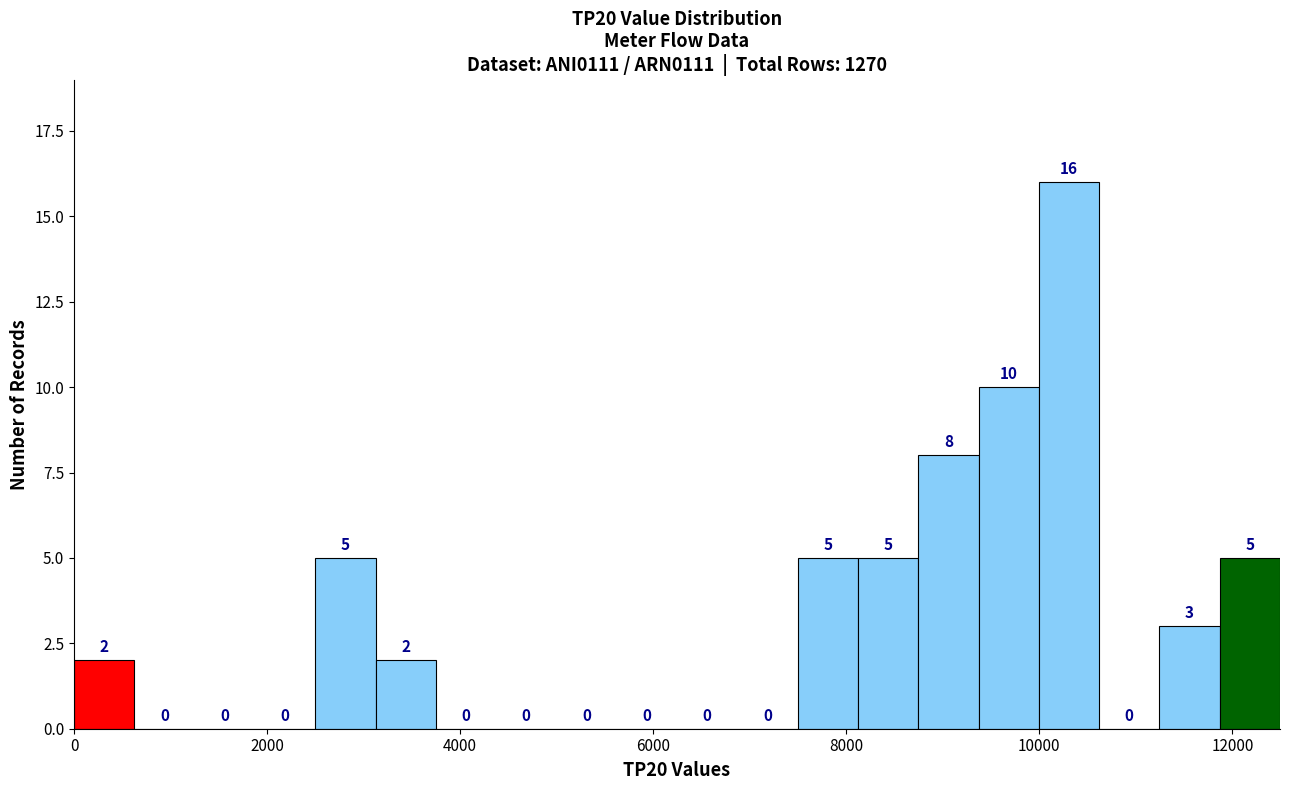

Around what value on the x-axis is the tallest bar? Give the approximate position of its centre, as read against the axis.

10400